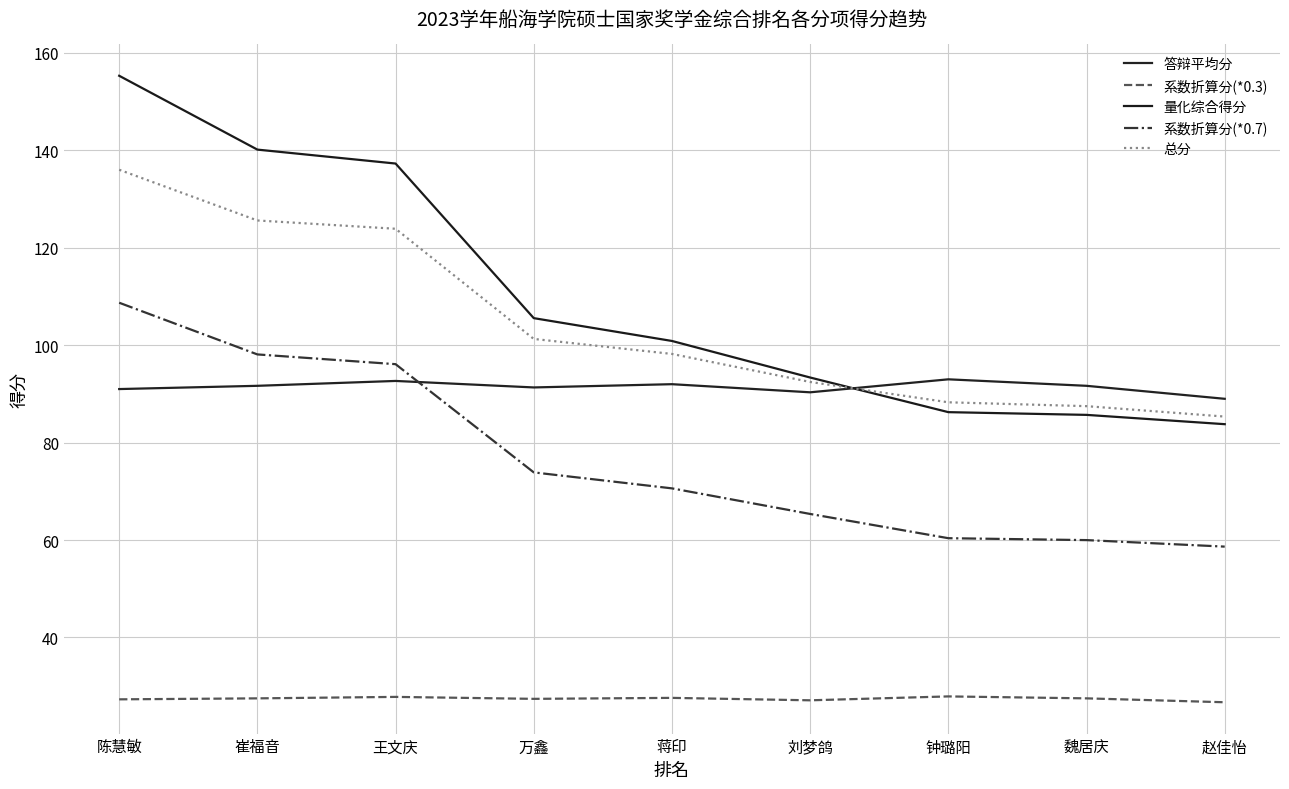

Rank the series at 蒋印 from highest to lowest value.

量化综合得分, 总分, 答辩平均分, 系数折算分(*0.7), 系数折算分(*0.3)